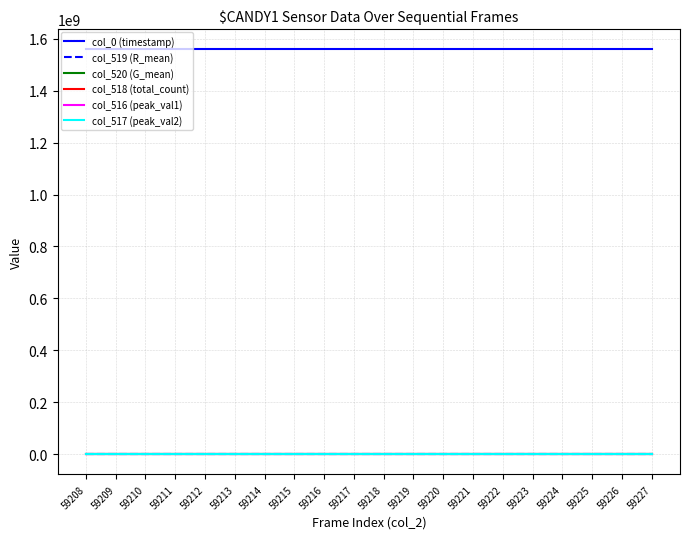

Which series has the largest total across all categories?

col_0 (timestamp)